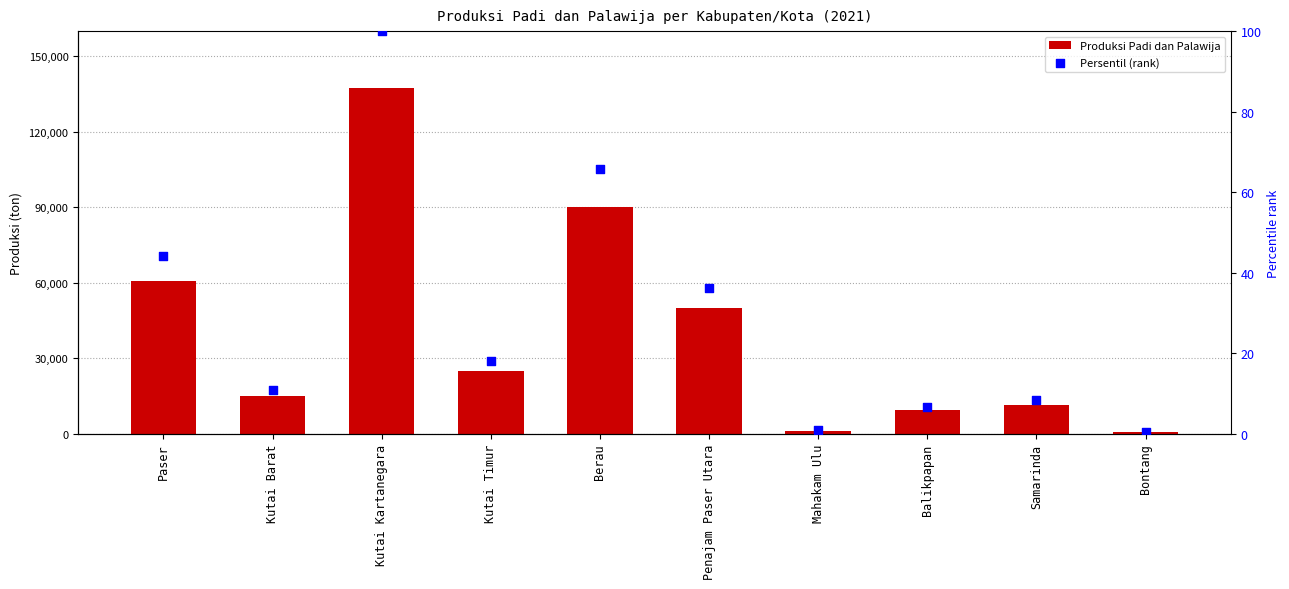

Is the value of Produksi Padi dan Palawija at Kutai Barat greater than the value of Persentil (rank) at Berau?

Yes